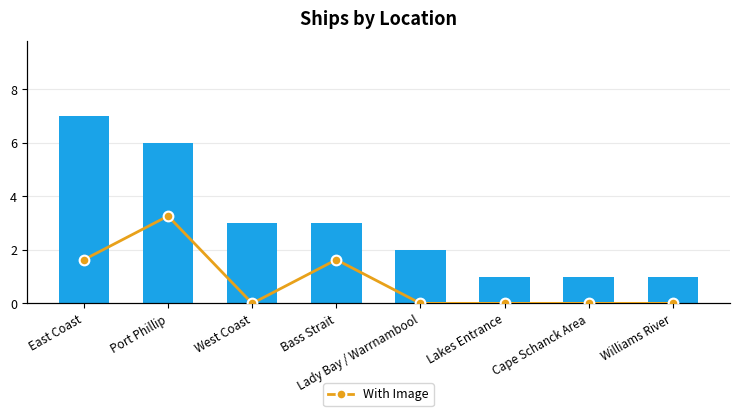

At which category is the sum across all series the highest?

East Coast